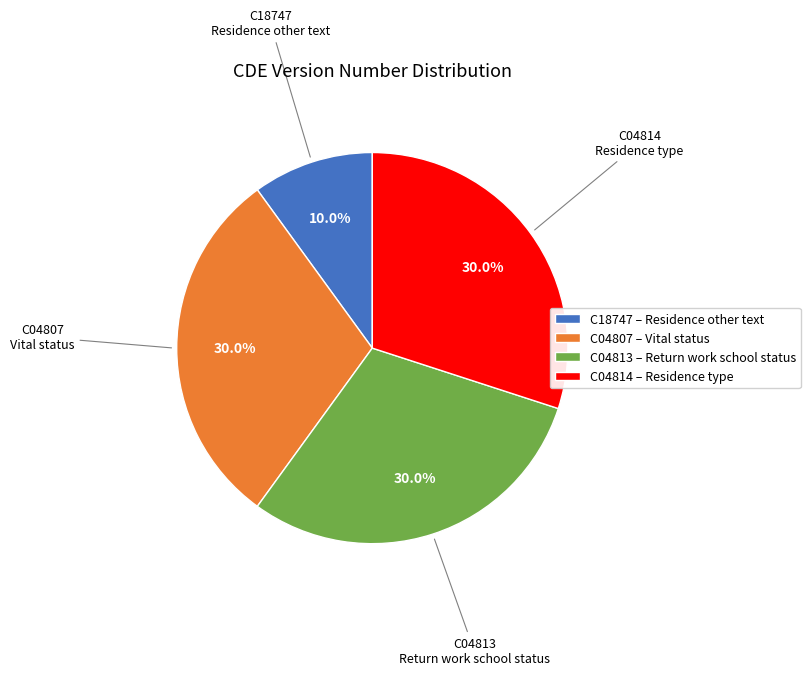

Do C18747 and C04807 together represent more than half of the pie?

No